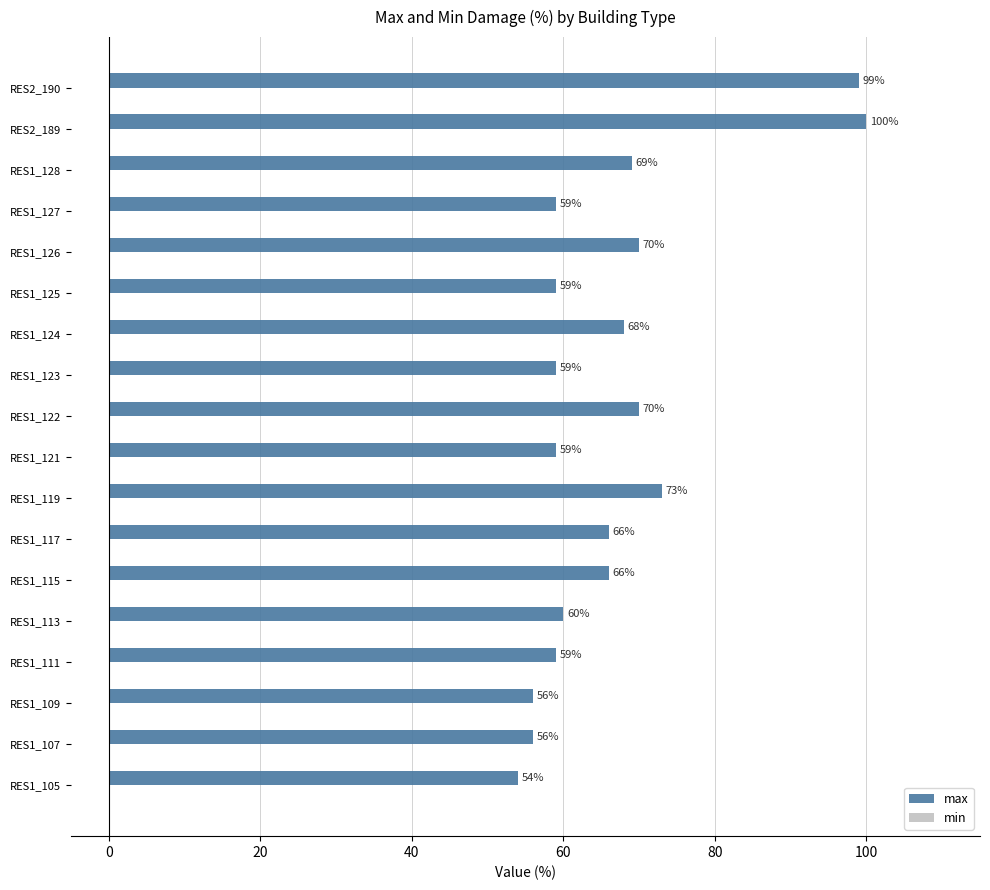

What is the average value?

67